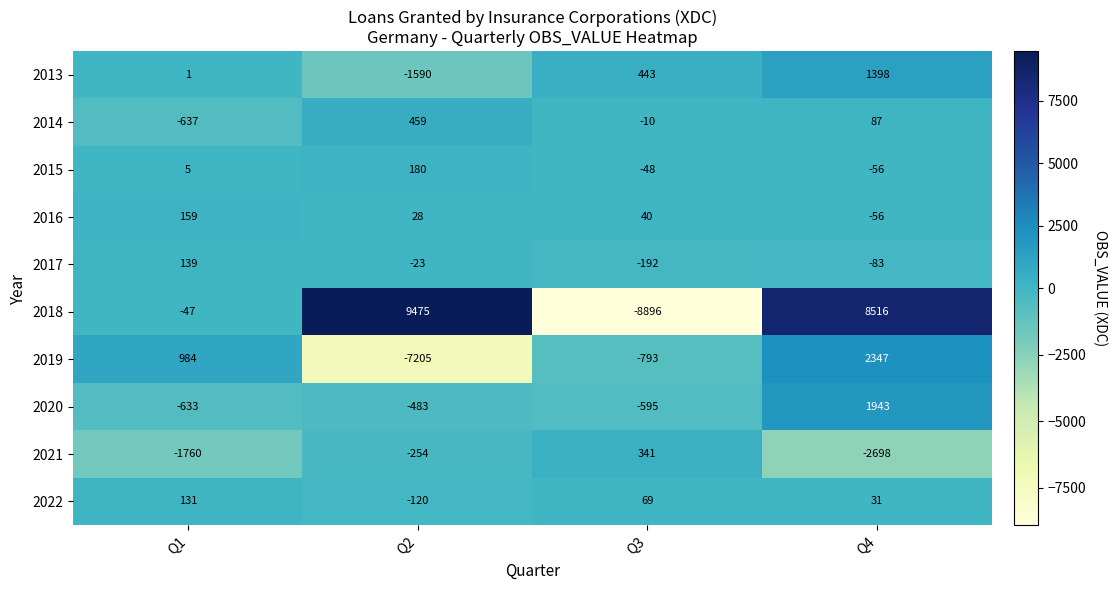

At Q2, list the series in order from smallest to largest.

2019, 2013, 2020, 2021, 2022, 2017, 2016, 2015, 2014, 2018